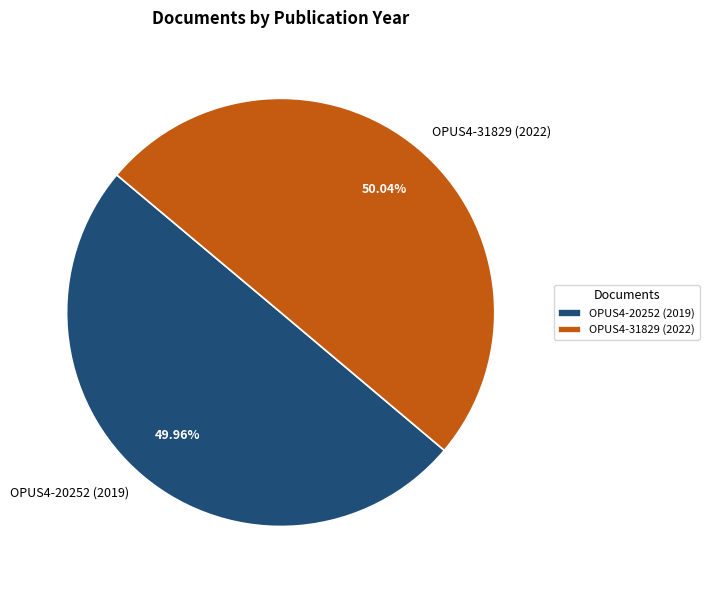

How many slices are in this pie chart?

2